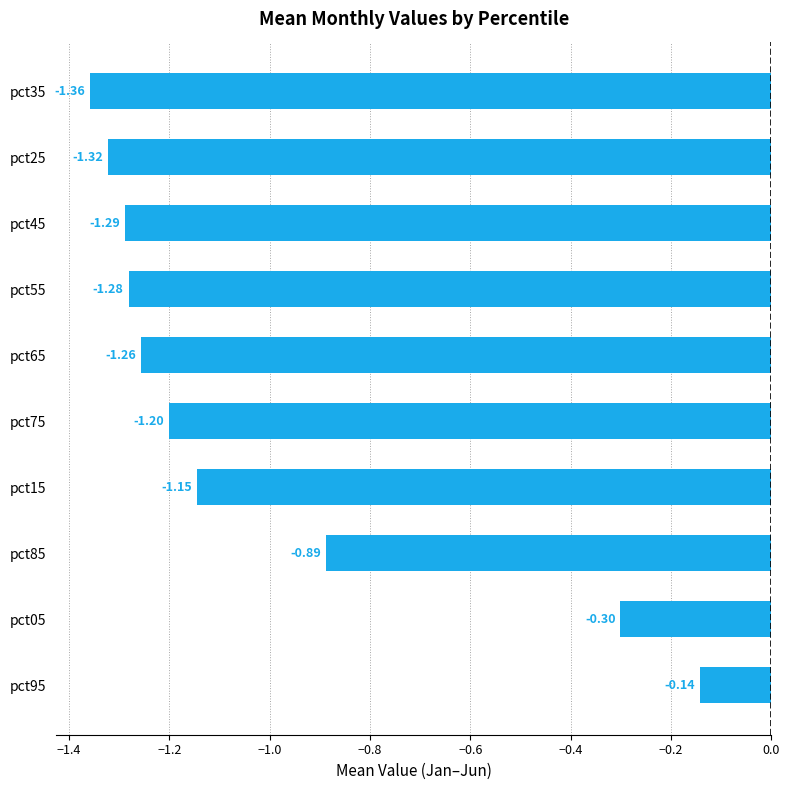

Rank the categories by value from lowest to highest.

pct35, pct25, pct45, pct55, pct65, pct75, pct15, pct85, pct05, pct95